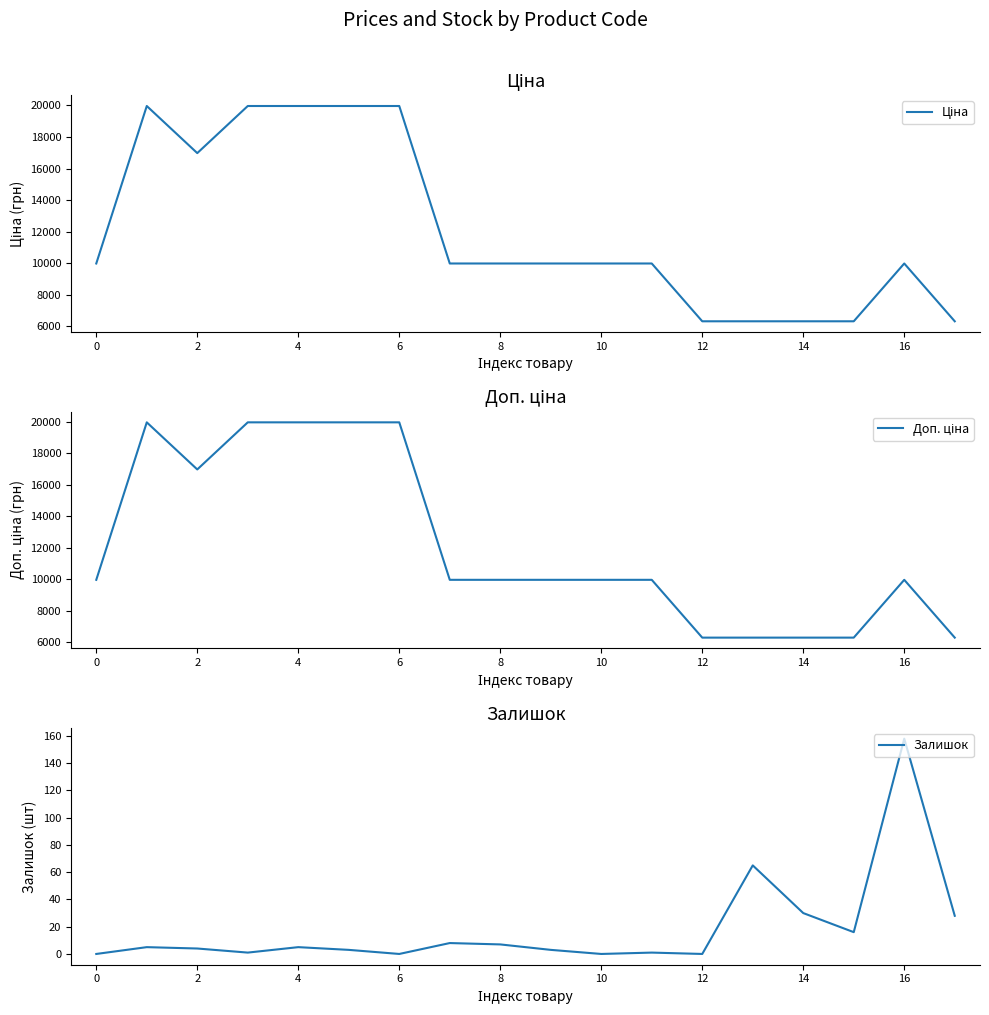

What is the highest value of the Залишок series?

158